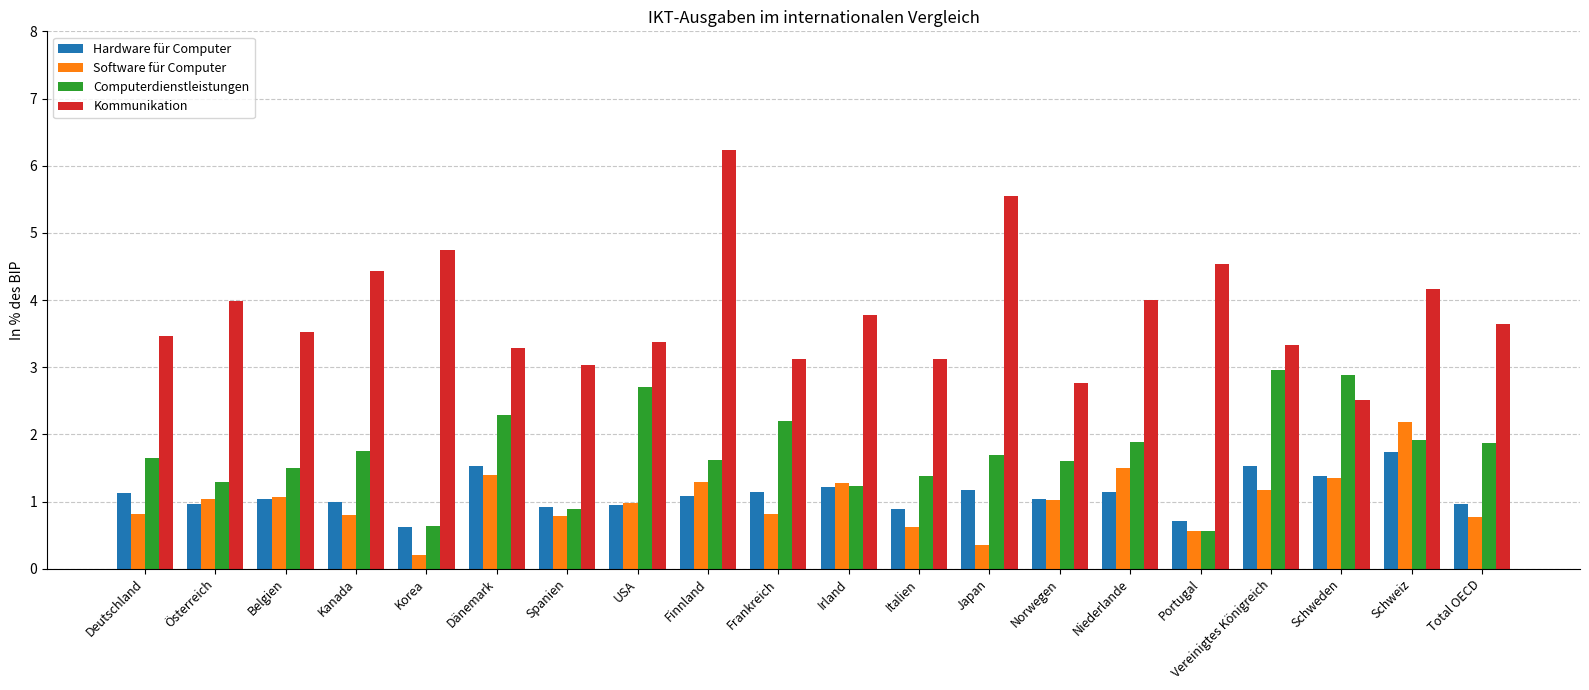

At which label does Software für Computer first exceed 1?

Österreich